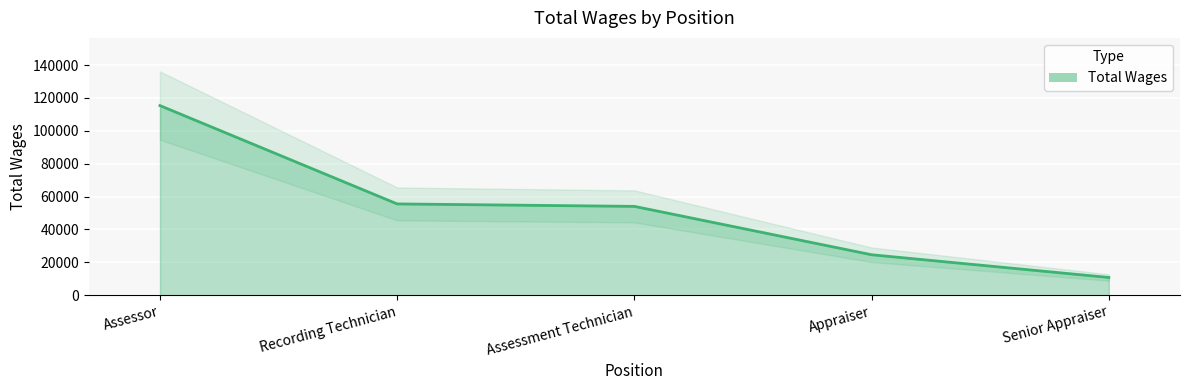

List the labels in order of value, smallest first.

Senior Appraiser, Appraiser, Assessment Technician, Recording Technician, Assessor